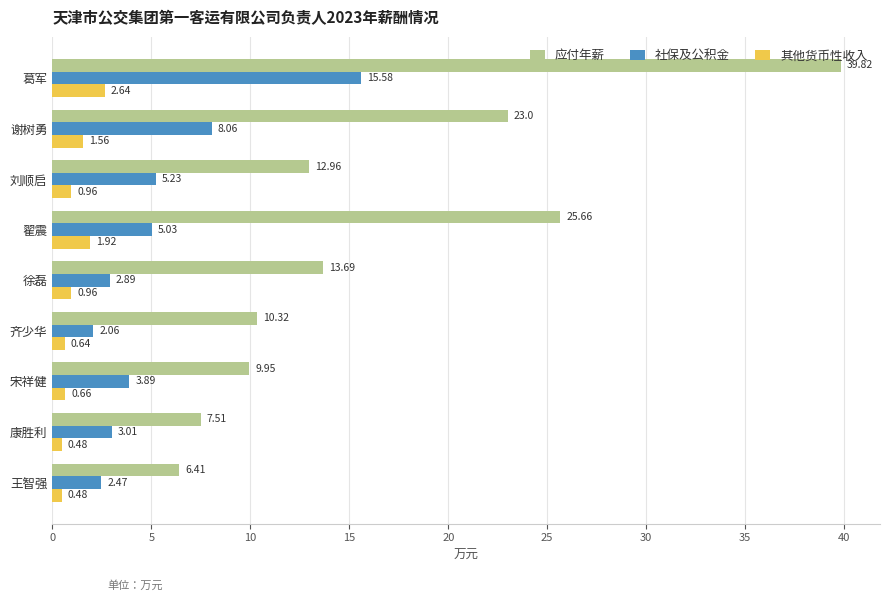

What is the sum of the 其他货币性收入 values at 葛军 and 刘顺启?

3.6